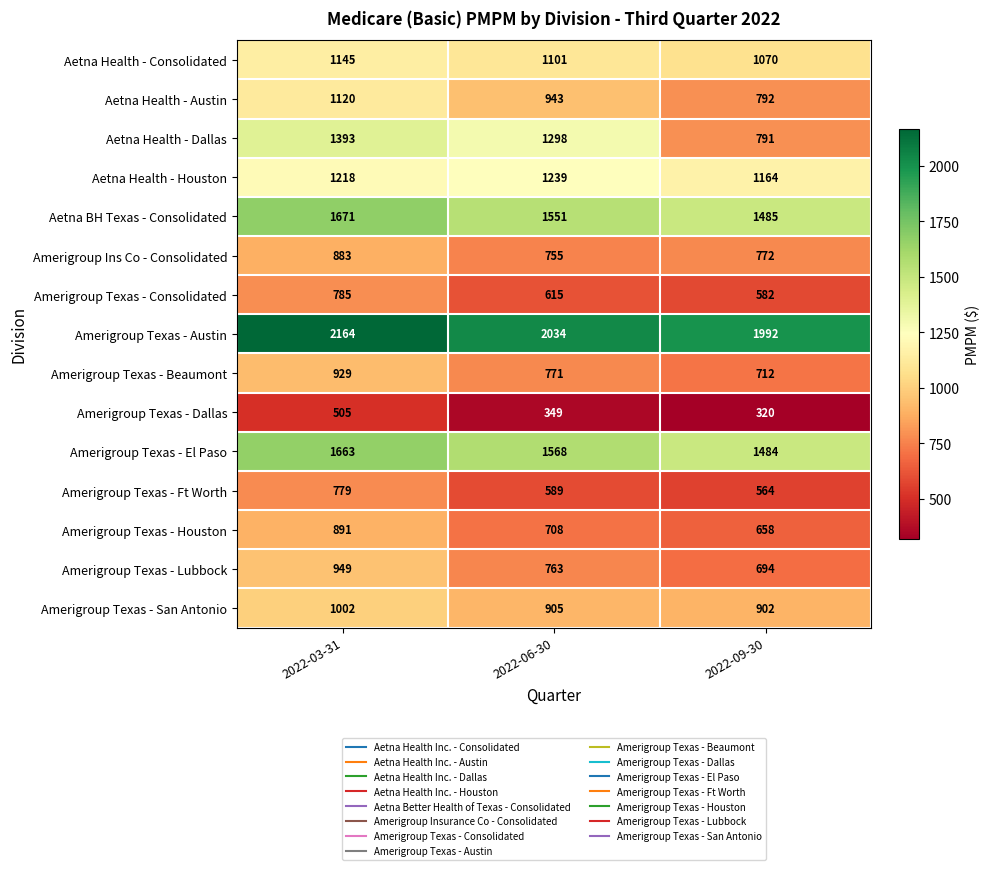

What is the difference between the Amerigroup Texas - El Paso values at 2022-06-30 and 2022-09-30?

84